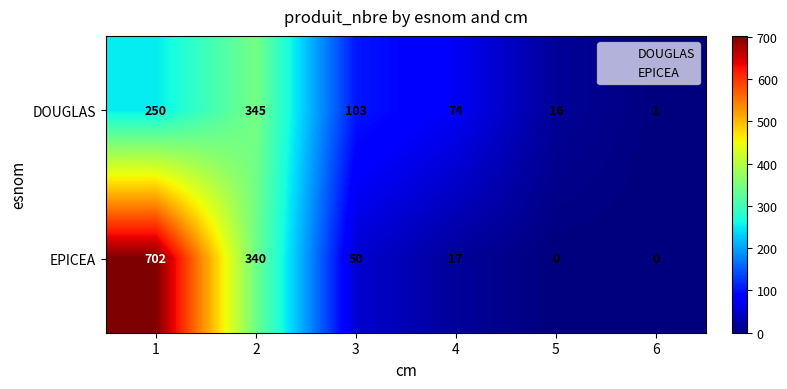

Count the number of data series in this chart.

2